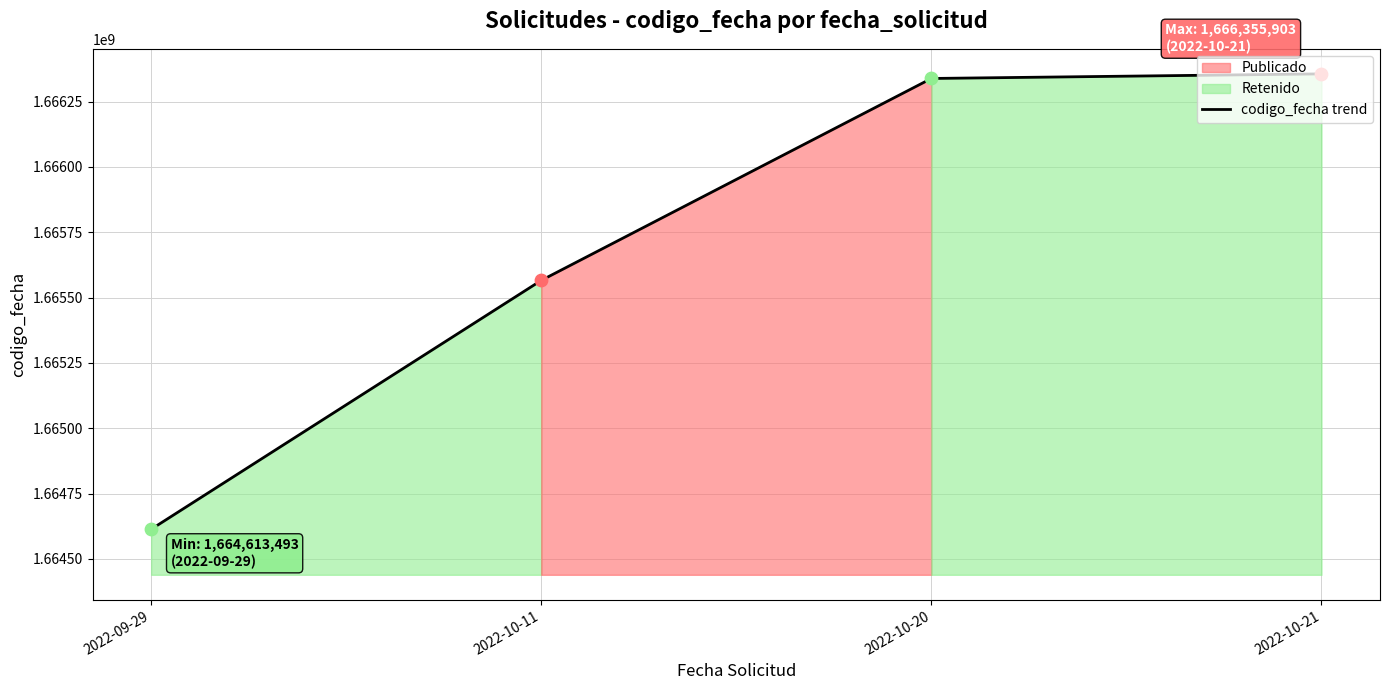

What is the ratio of the value at 2022-09-29 to the value at 2022-10-21?

1.0